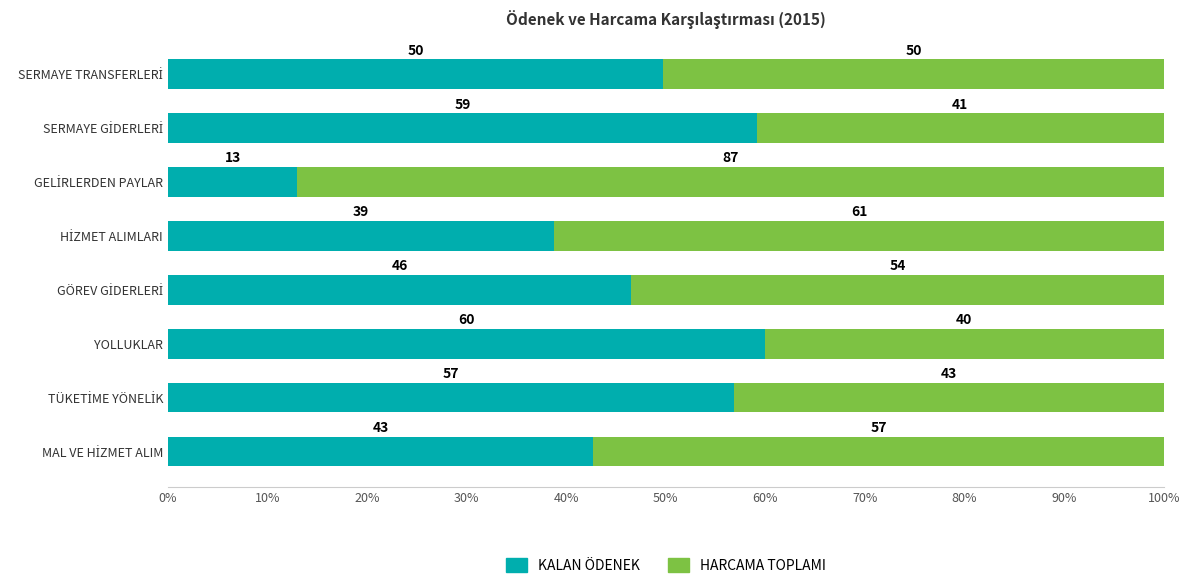

What are all the series names shown in the legend?

KALAN ÖDENEK, HARCAMA TOPLAMI